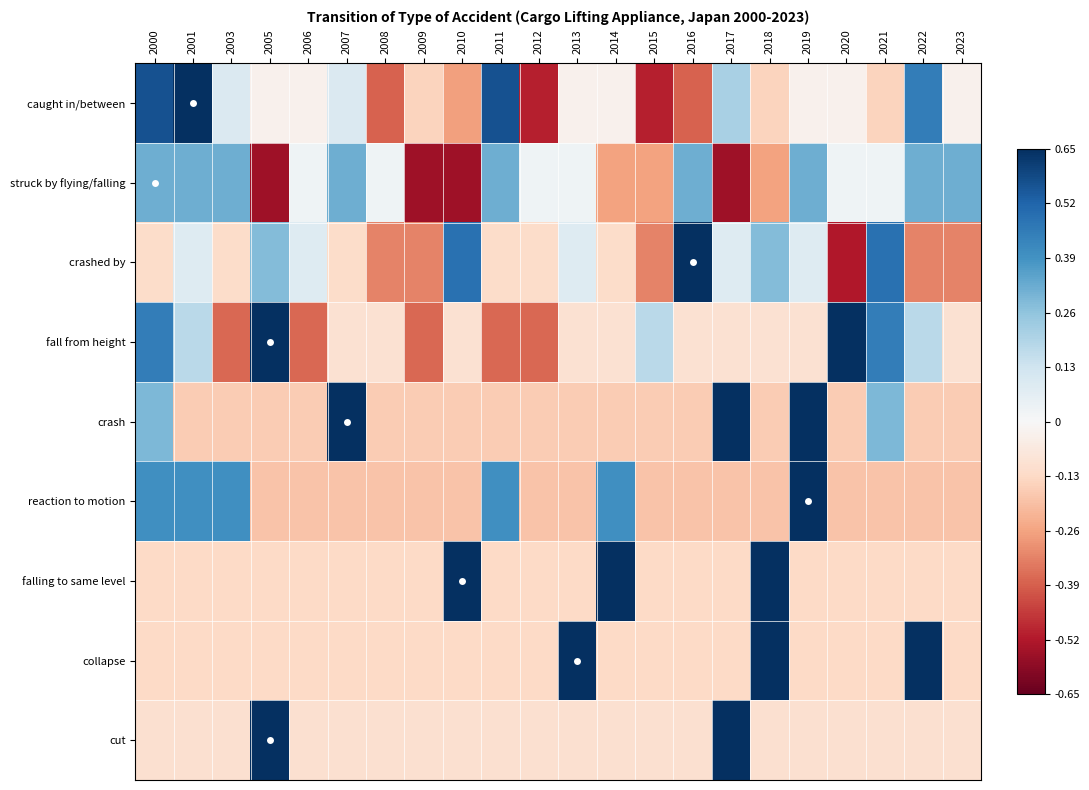

Which series has the widest spread of values?

crashed by